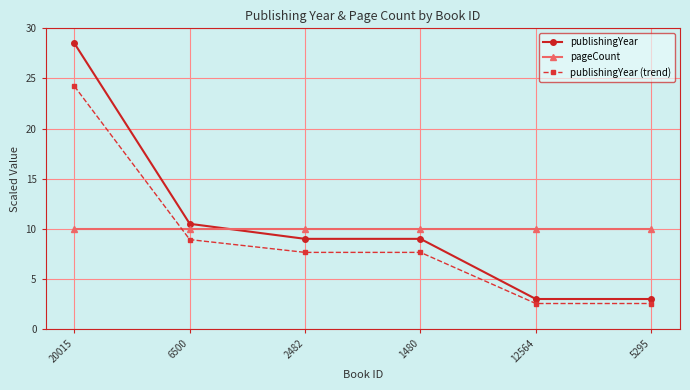

Between 1480 and 5295, which series saw the biggest shift?

publishingYear